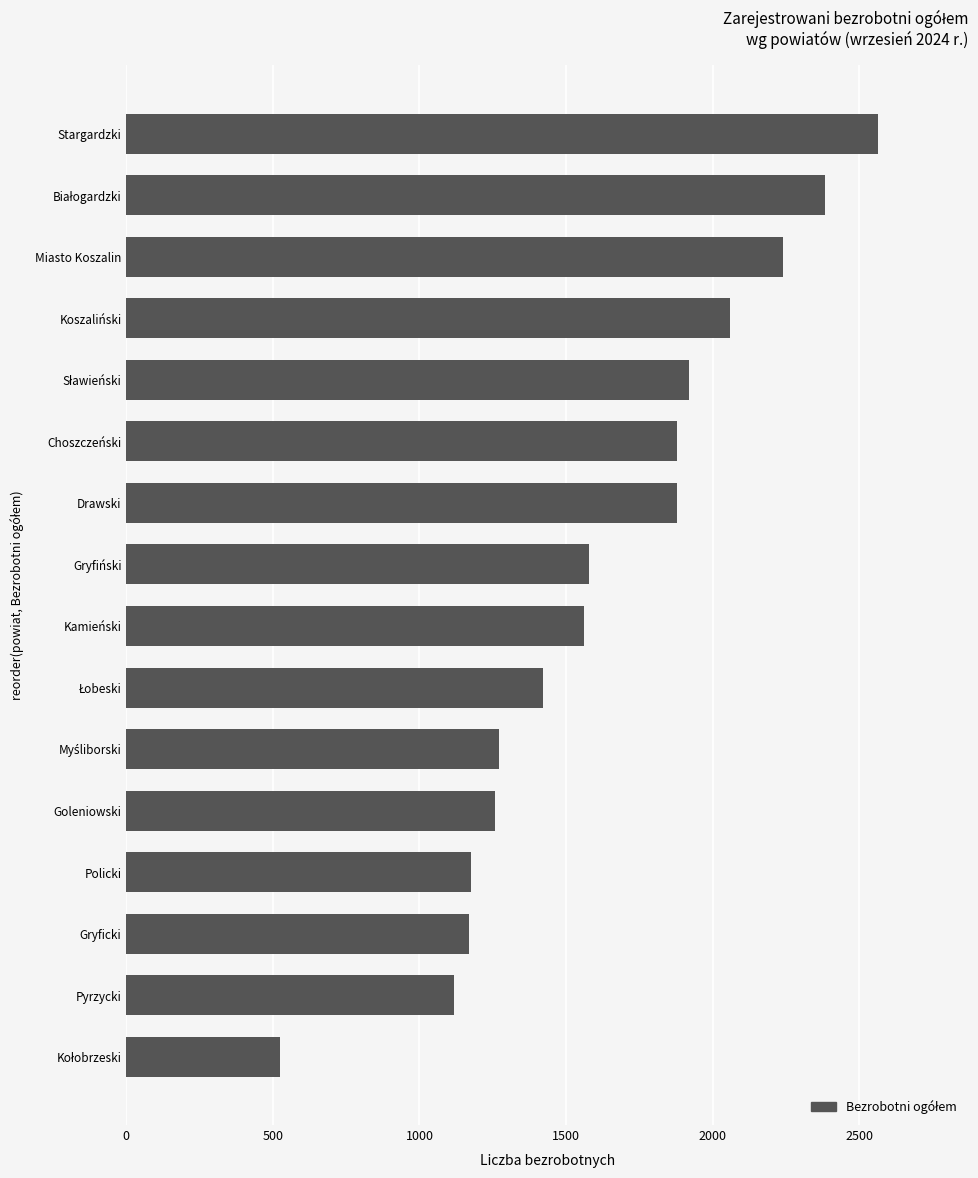

How many distinct data groups are displayed?

1